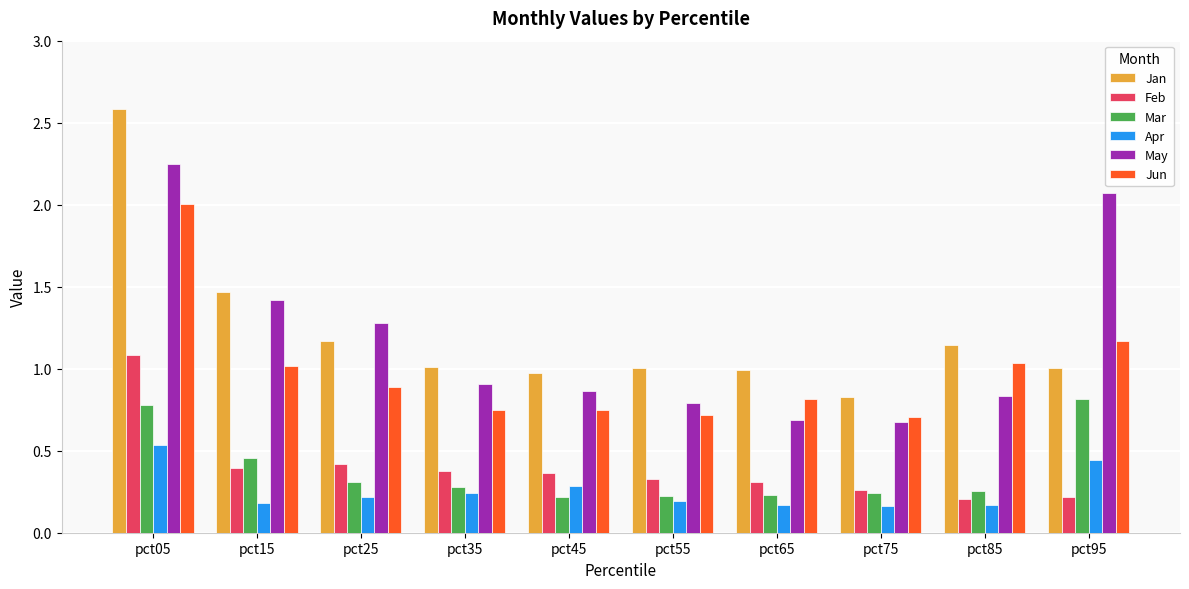

The value of Jan at pct55 is 1.6. True or false?

False